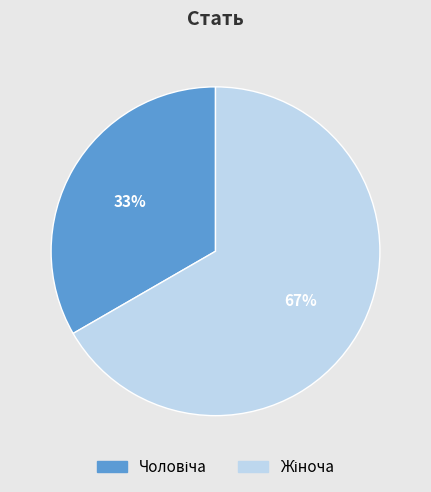

Is there a majority slice in this chart?

Yes